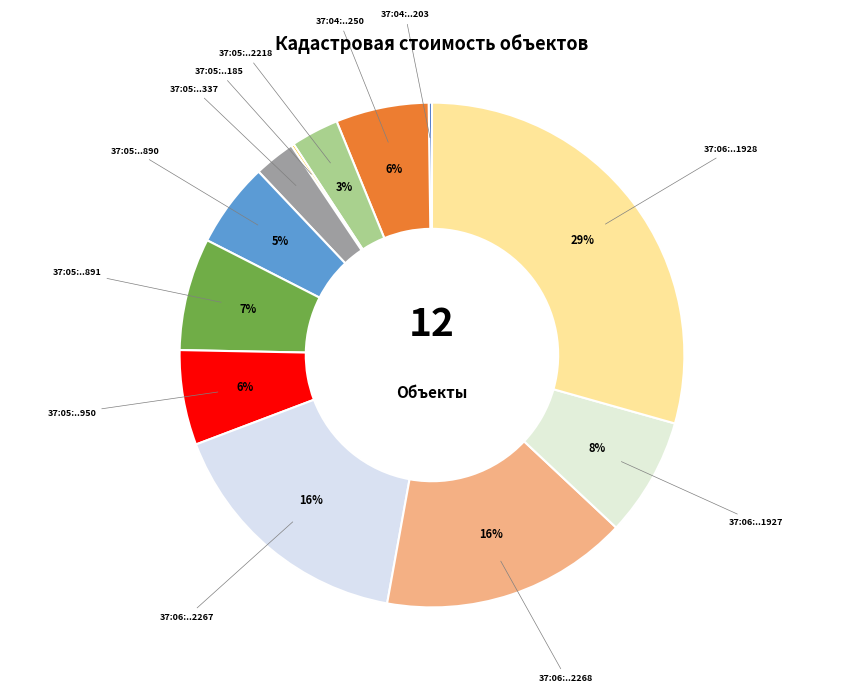

How many segments does this pie chart have?

12